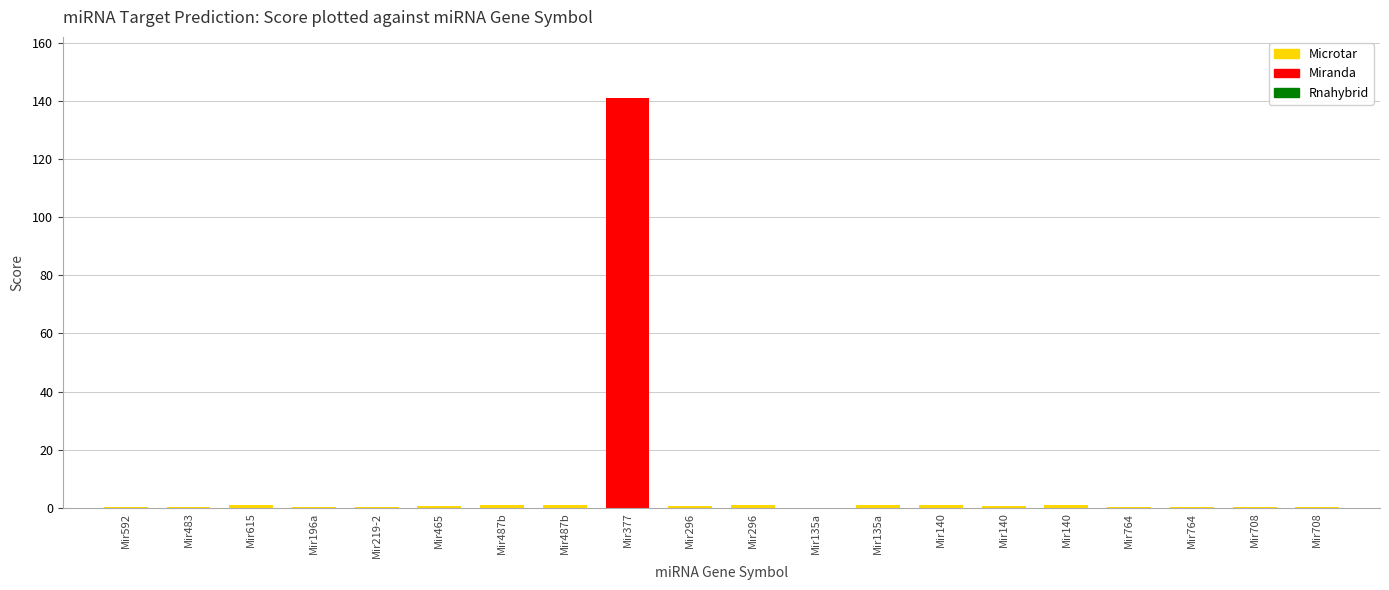

What is the difference between the maximum and minimum values?

141.0